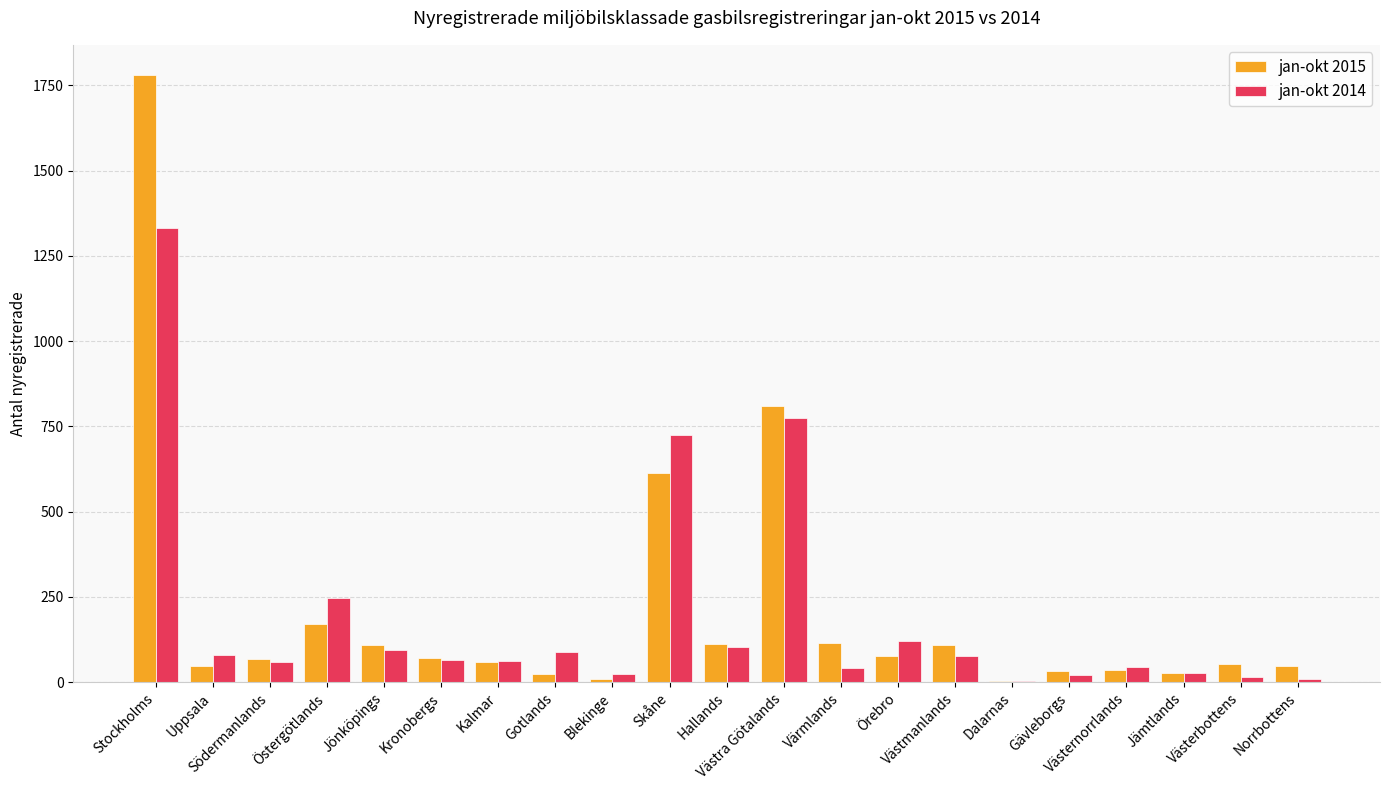

Reading left to right, list all the values displayed in this chart.

jan-okt 2015: 1780	49	69	170	108	72	58	25	10	615	111	811	115	78	110	5	32	36	27	54	47
jan-okt 2014: 1333	80	60	246	96	66	63	90	24	726	102	775	42	122	78	5	20	44	26	15	10